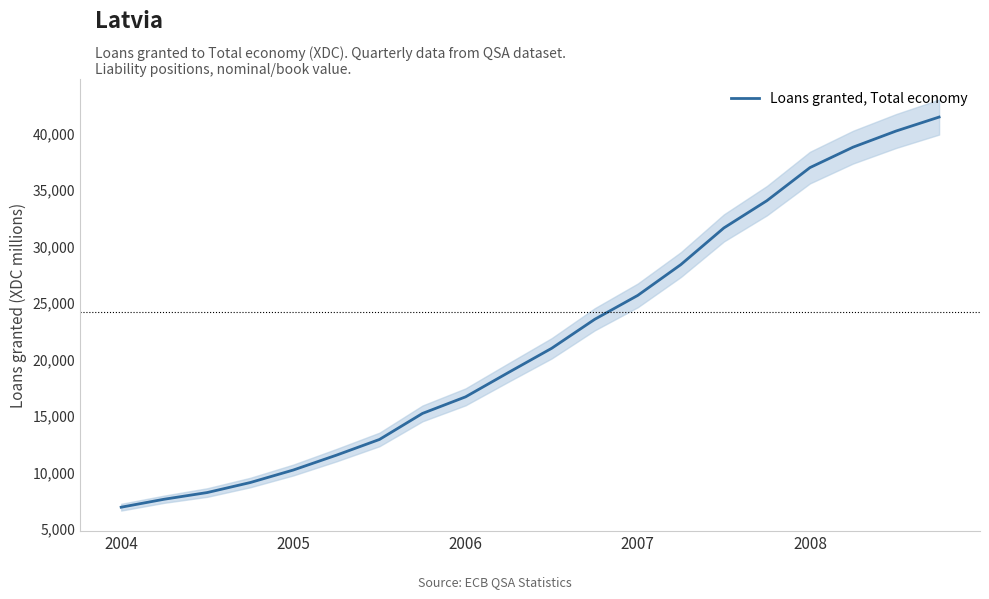

How many values are below 20989?

10